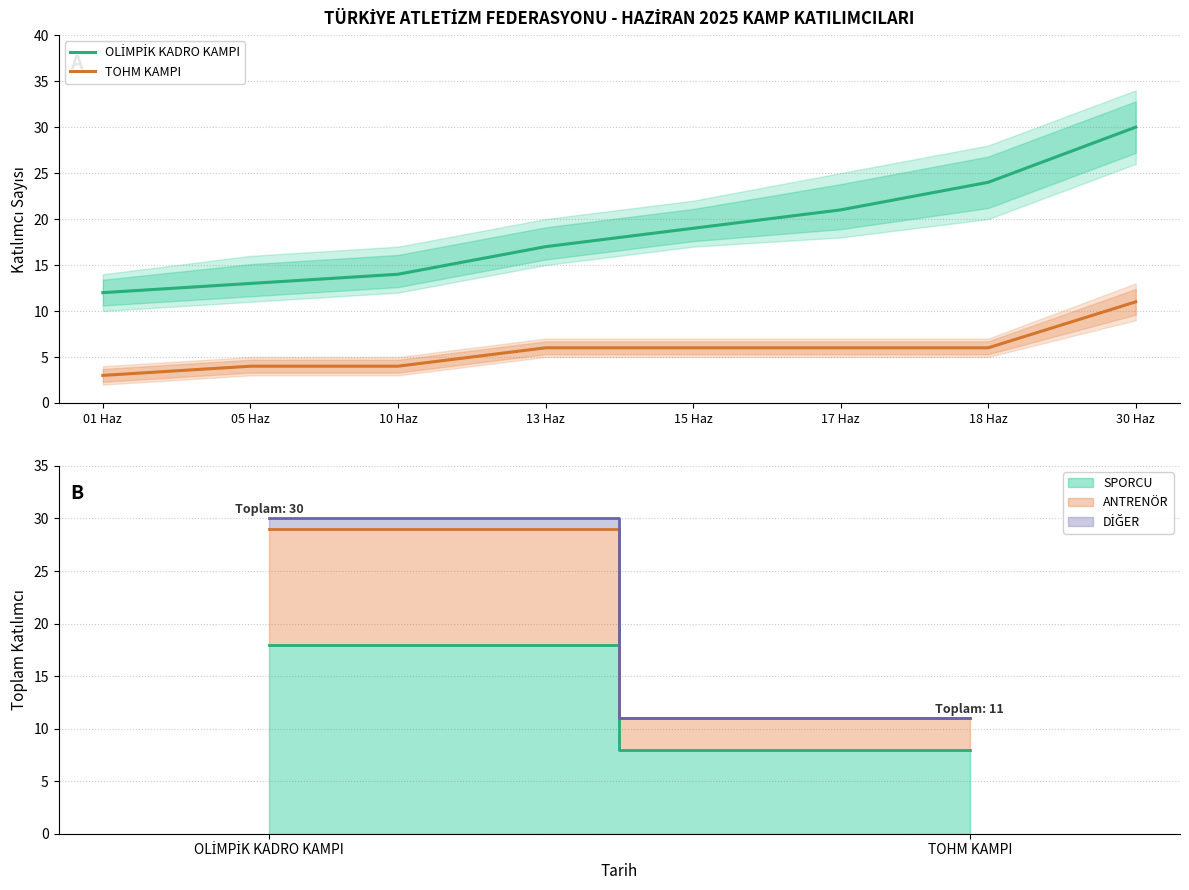

Count the number of categories in the chart.

8